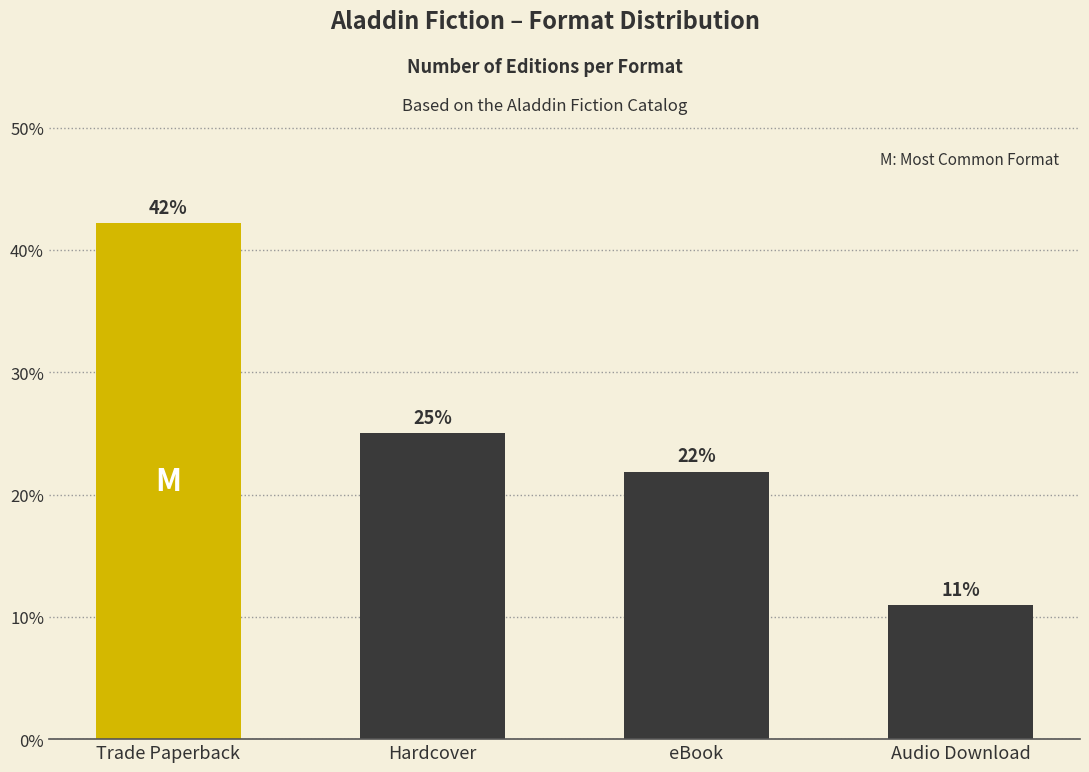

At which category does the chart reach its peak across all series?

Trade Paperback